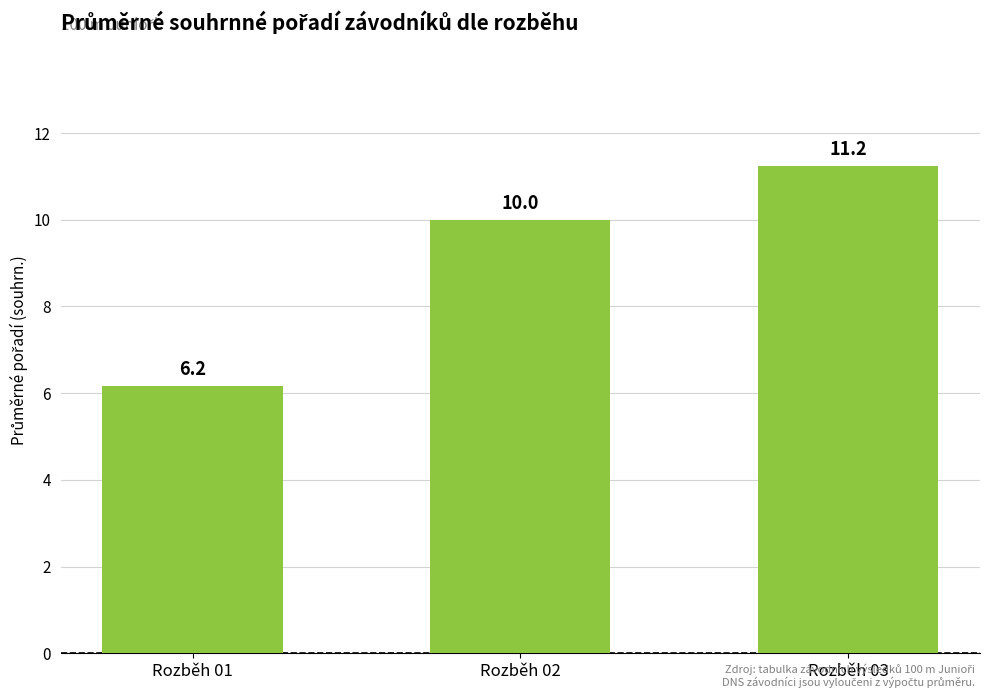

Count the number of data series in this chart.

1